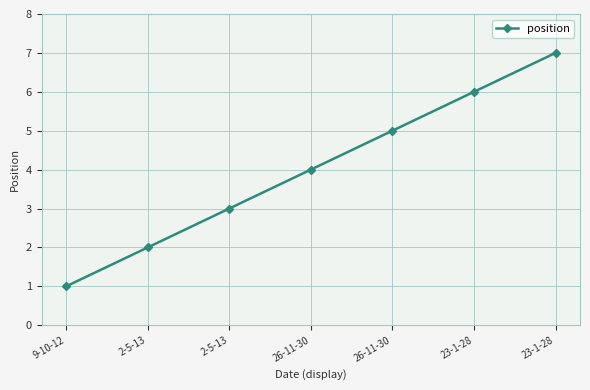

What is the change in value from 9-10-12 to 23-1-28?

+6